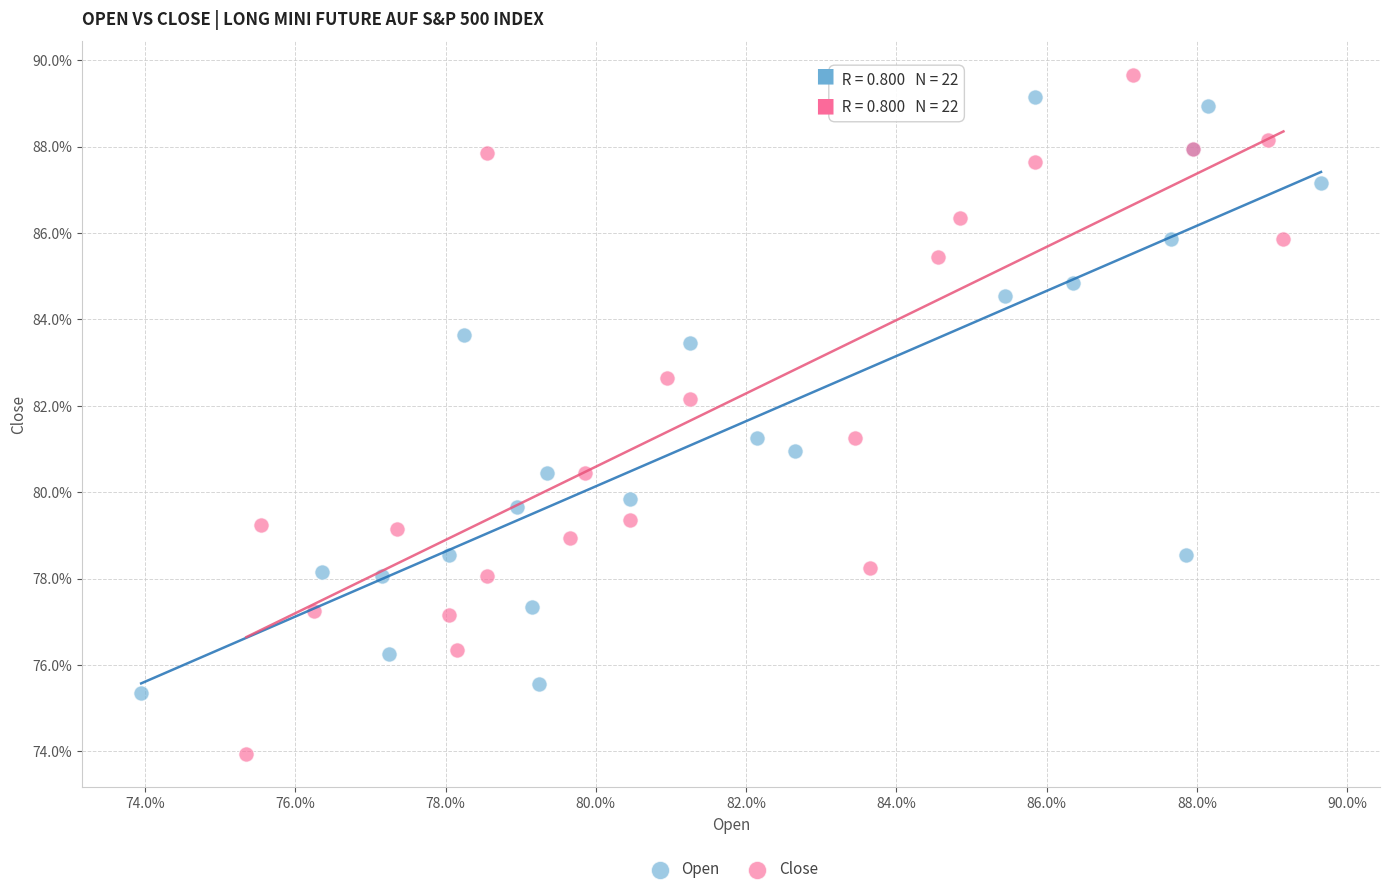

What are all the series names shown in the legend?

Open, Close